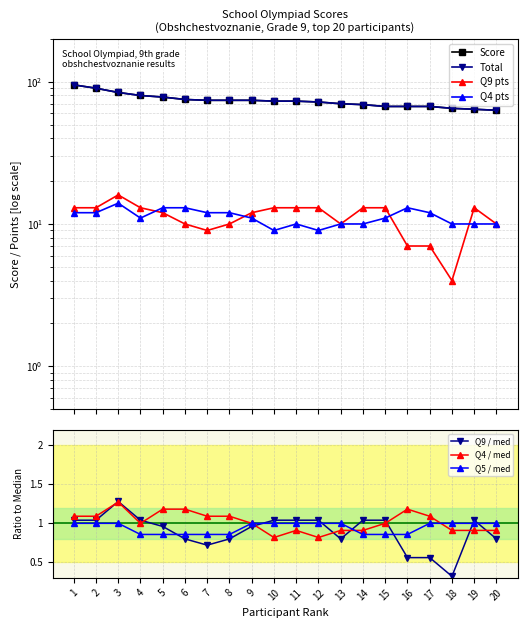

Is it true that Q5 (col_14) equals 0.3 at 1?

False